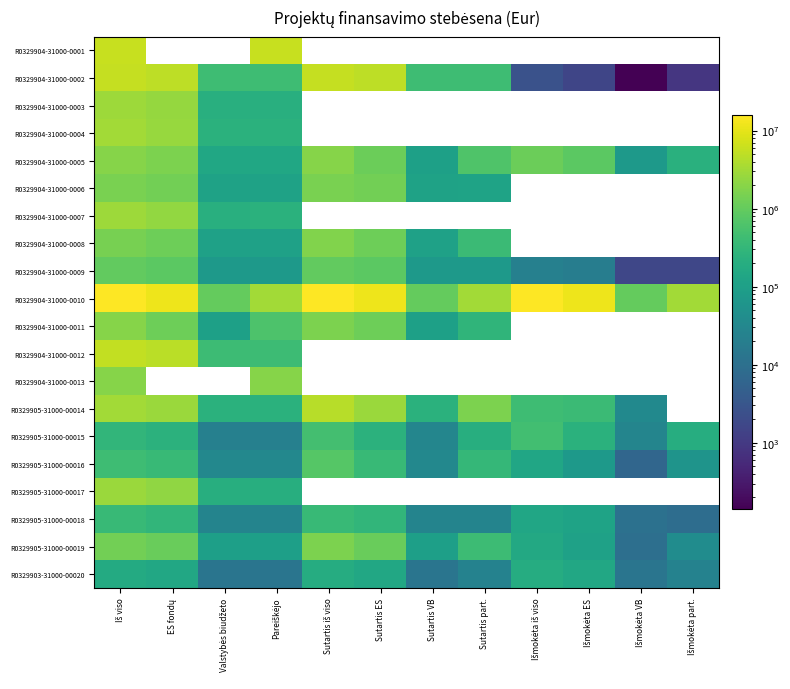

The value of R0329904-31000-0010 at Išmokėta part. is 5596539.8. True or false?

False